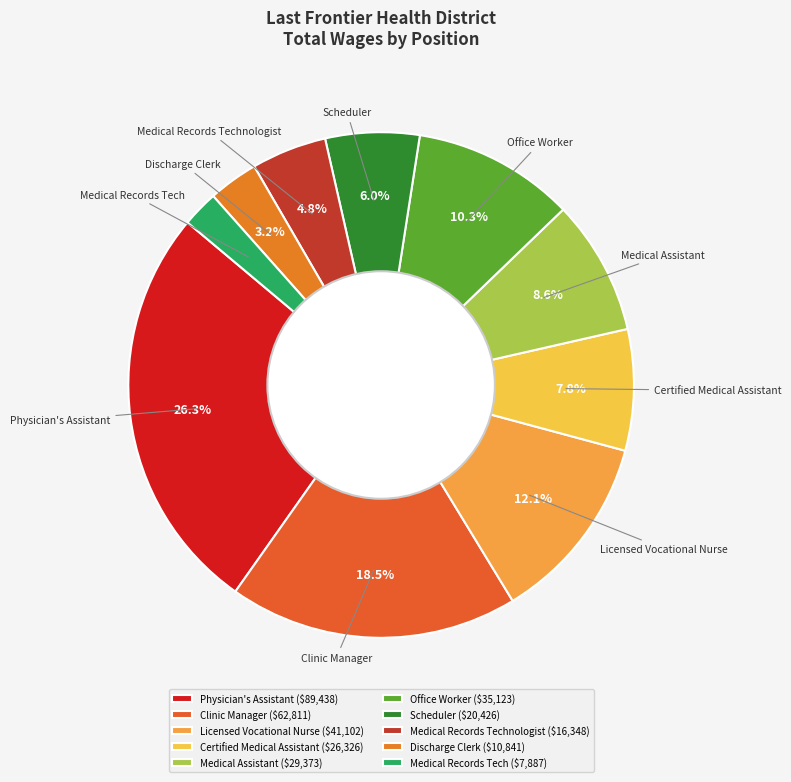

What is the largest slice in the pie chart?

Physician's Assistant